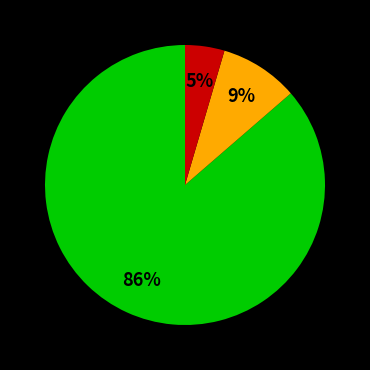

How many segments does this pie chart have?

3